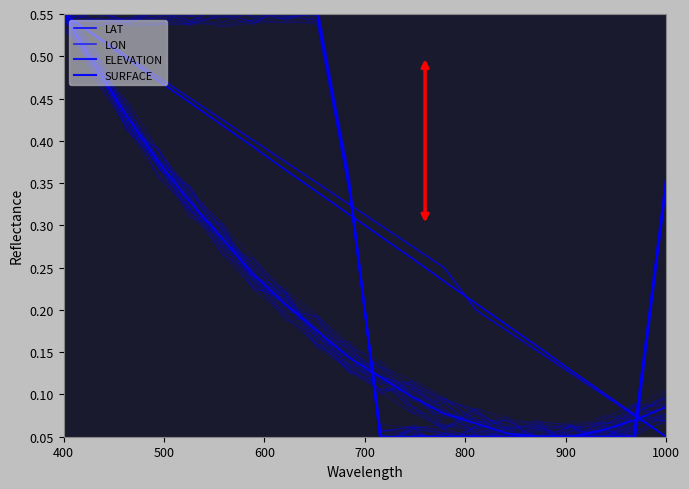

Reading right to left, extract all data points from this chart.

LAT: 0.1	0.1	0.1	0.1	0.2	0.2	0.2	0.2	0.3	0.3	0.3	0.3	0.4	0.4	0.4	0.4	0.5	0.5	0.5	0.6
LON: 0.1	0.1	0.1	0.1	0.1	0.2	0.2	0.3	0.3	0.3	0.3	0.3	0.4	0.4	0.4	0.4	0.5	0.5	0.5	0.6
ELEVATION: 0.1	0.1	0.1	0.1	0.1	0.1	0.1	0.1	0.1	0.1	0.1	0.2	0.2	0.2	0.3	0.3	0.4	0.4	0.5	0.6
SURFACE: 0.4	0.1	0.1	0.1	0.1	0.1	0.1	0.1	0.1	0.1	0.4	0.6	0.6	0.6	0.6	0.6	0.6	0.6	0.6	0.6